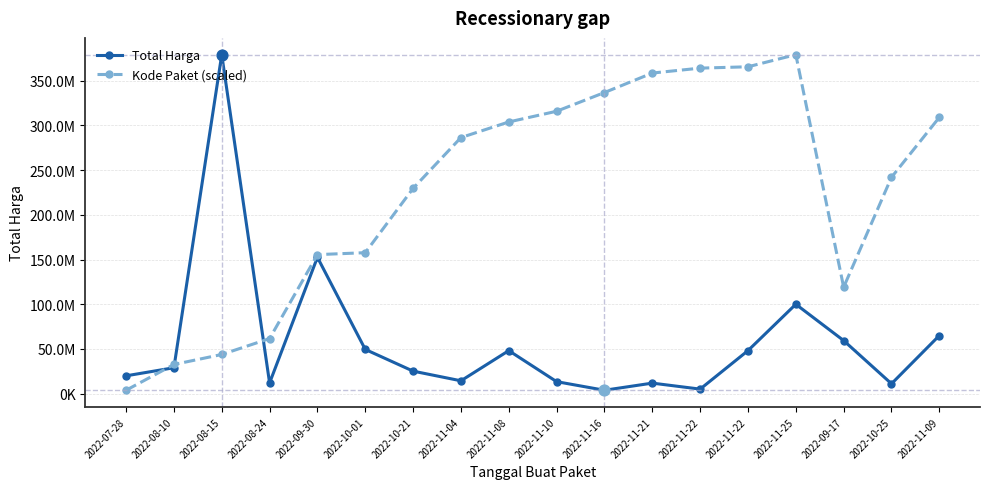

Is the value of Kode Paket (scaled) at 2022-11-22 greater than the value of Total Harga at 2022-11-10?

Yes